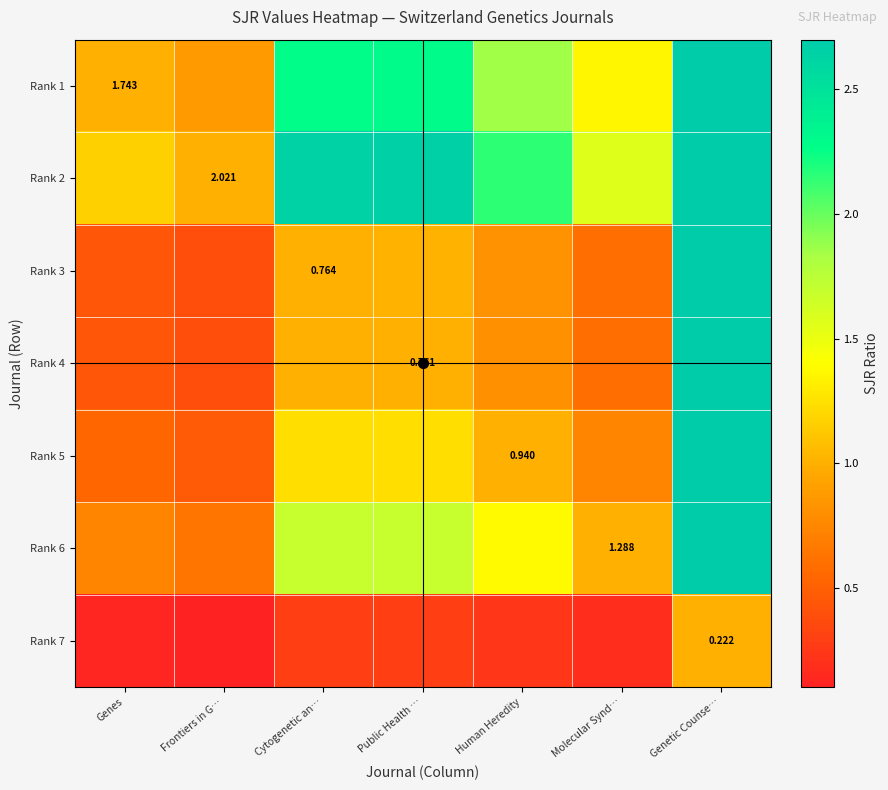

How many distinct data groups are displayed?

7